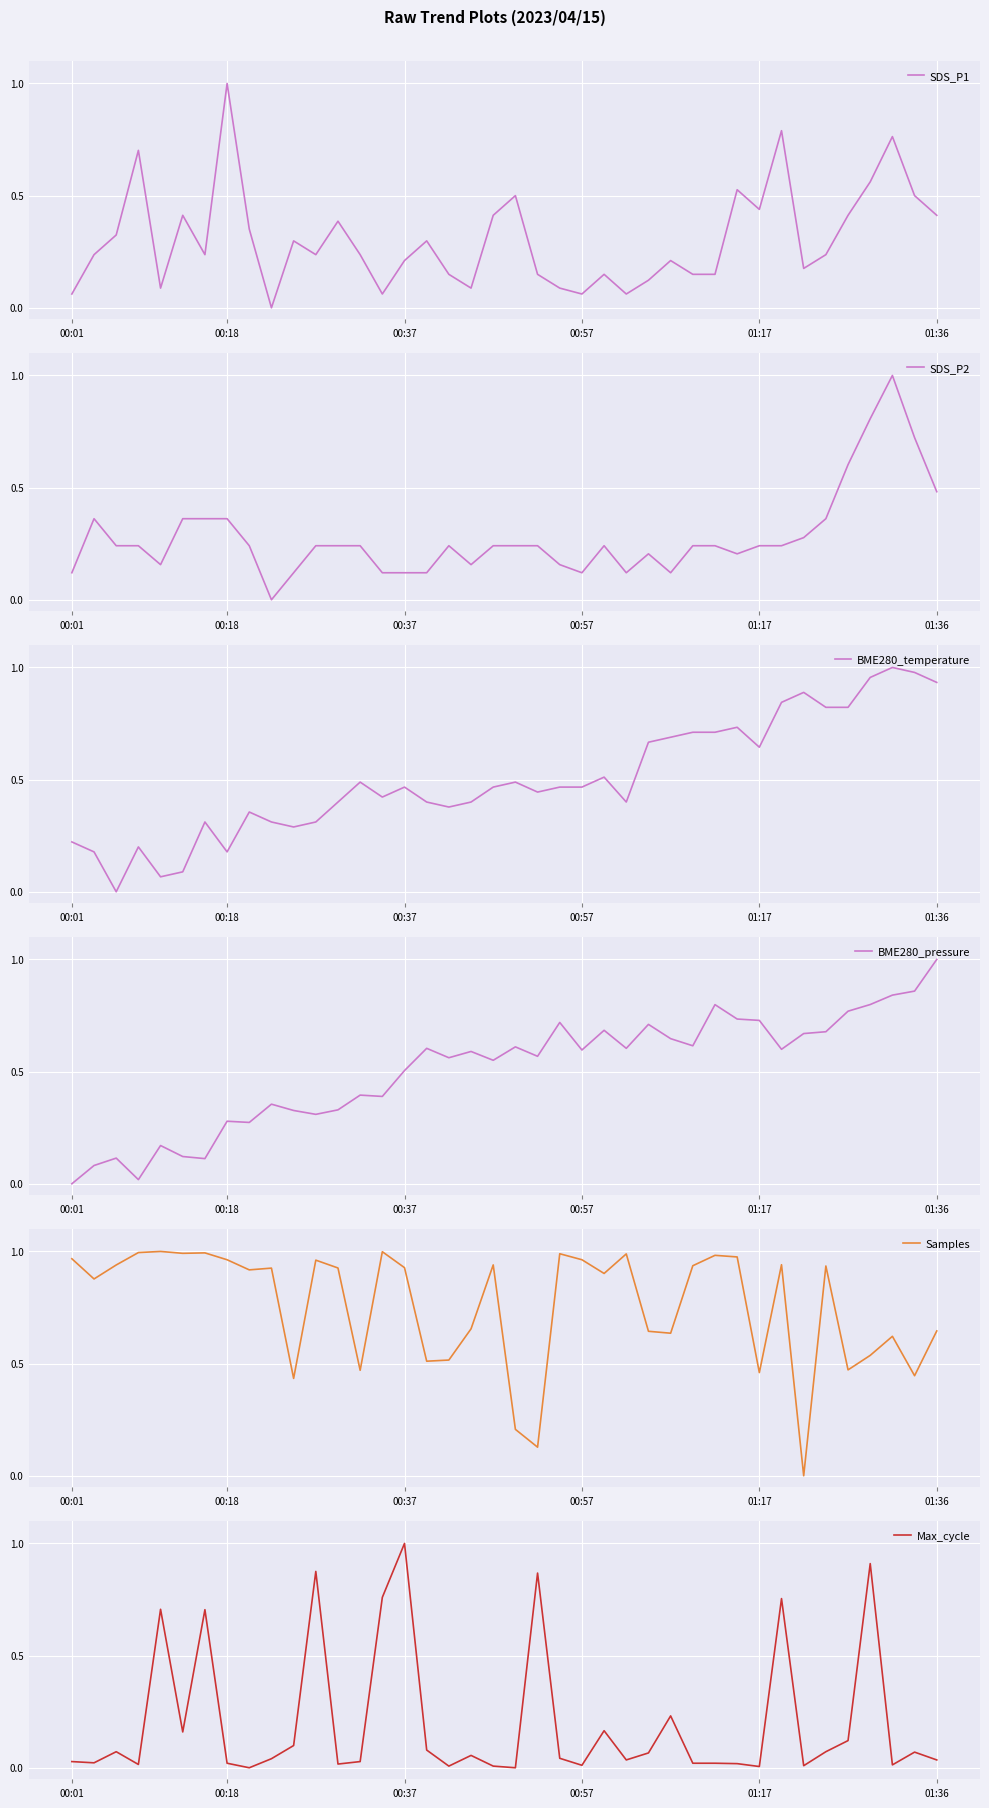

True or false: Samples has a value of 0.6 at 27.

True